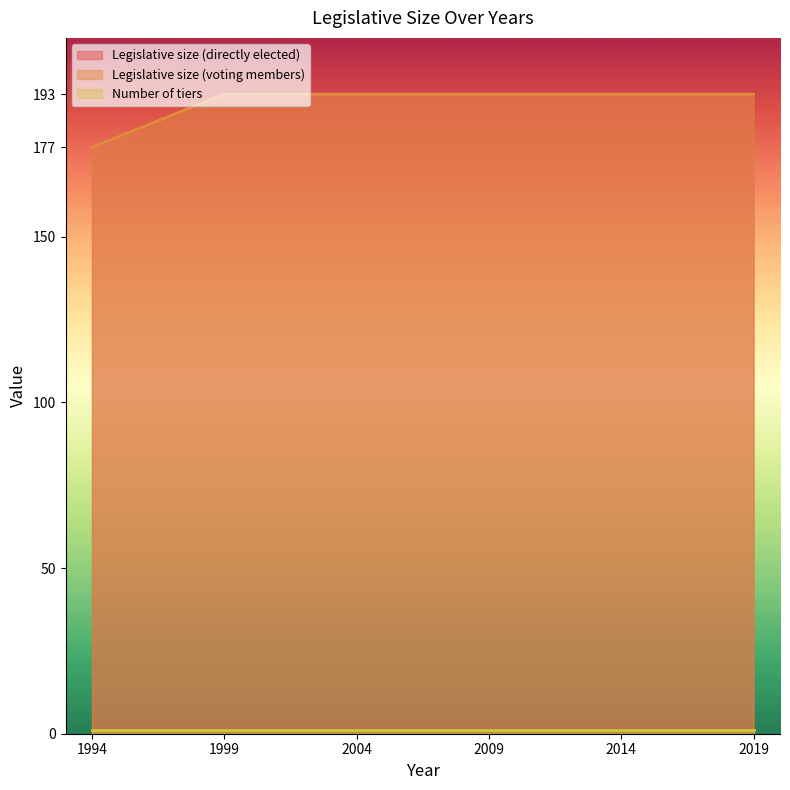

What is the average value of the Legislative size (directly elected) series?

190